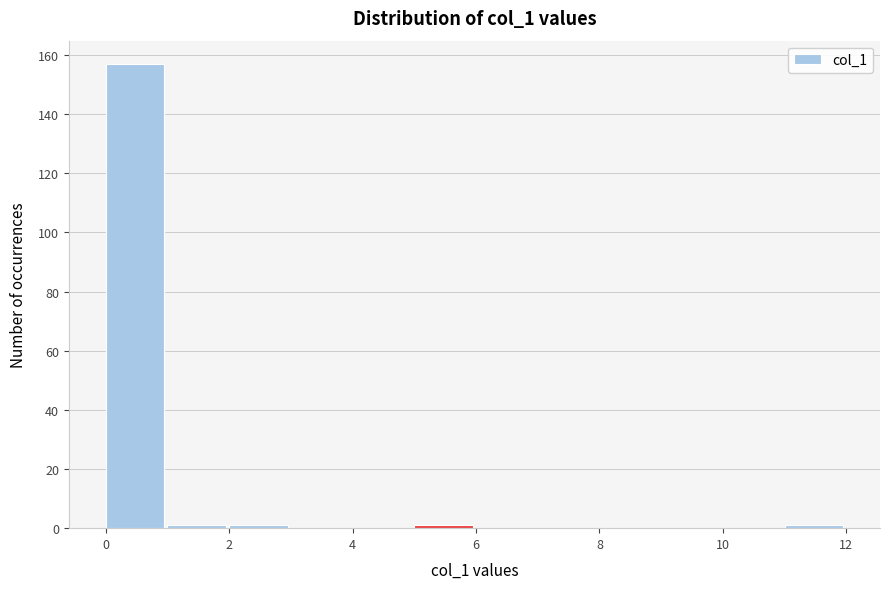

Over which range of the x-axis is the bar tallest?

0 to 1